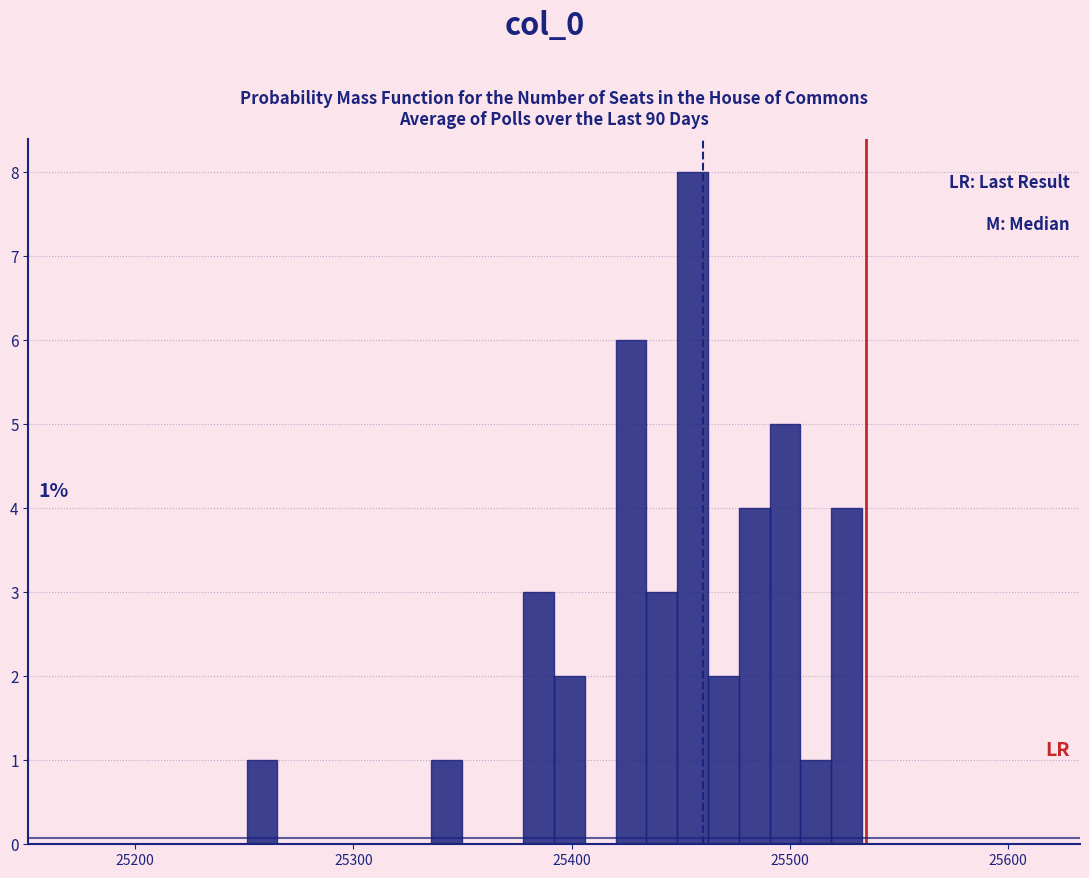

Read against the x-axis, roughly where is the centre of the tallest bar?

25460